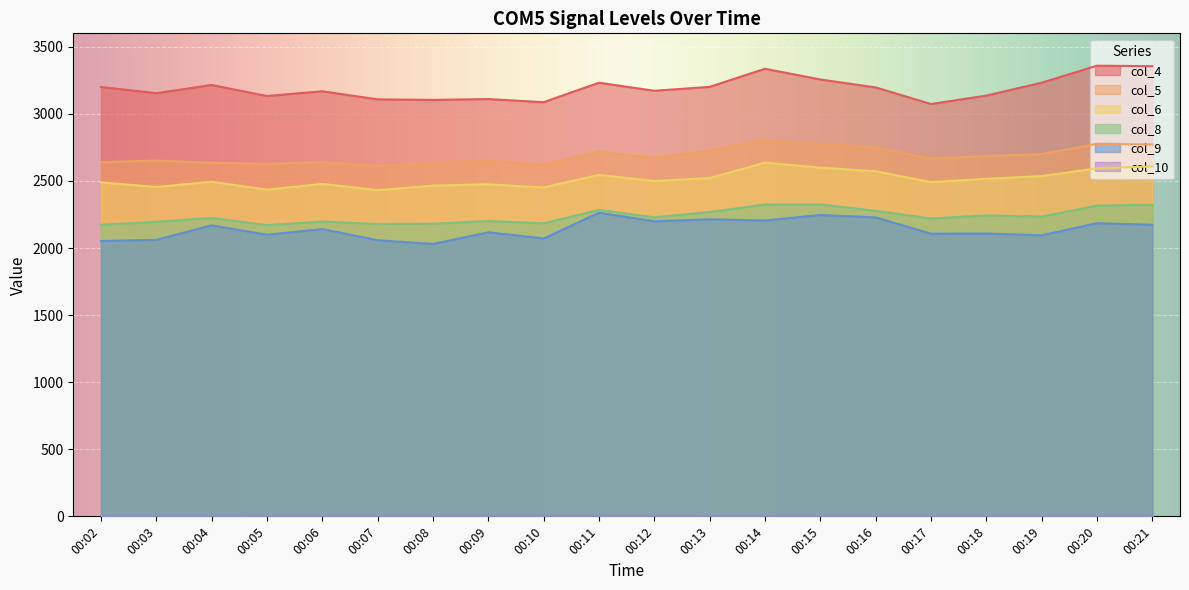

What is the difference between the second highest and second lowest values in the col_5 series?

155